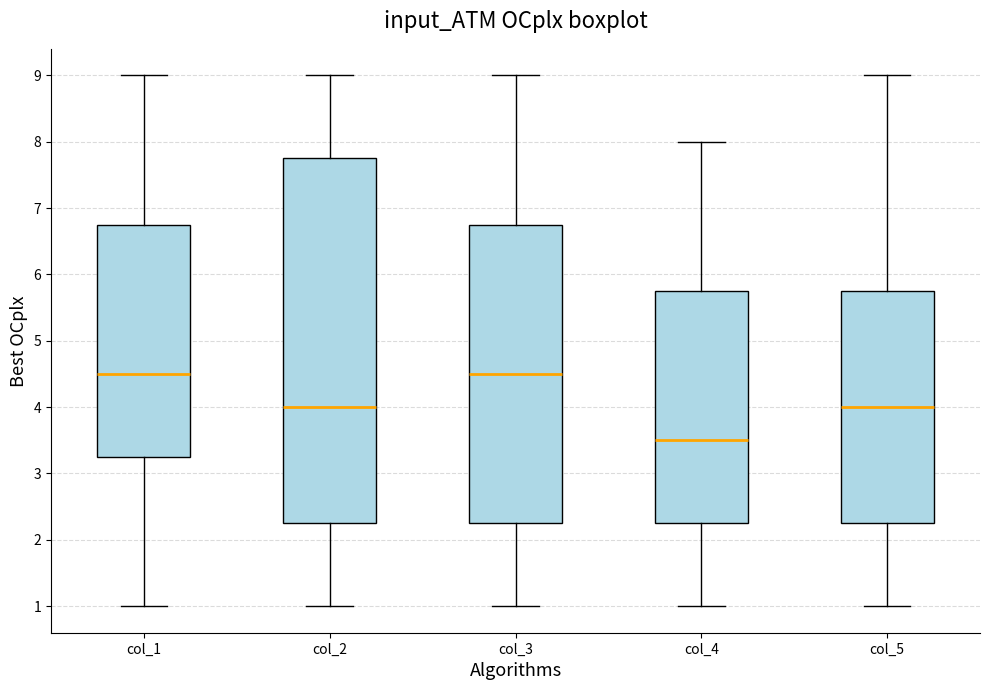

Comparing the boxes themselves (not the whiskers), which one is the tallest?

col_2